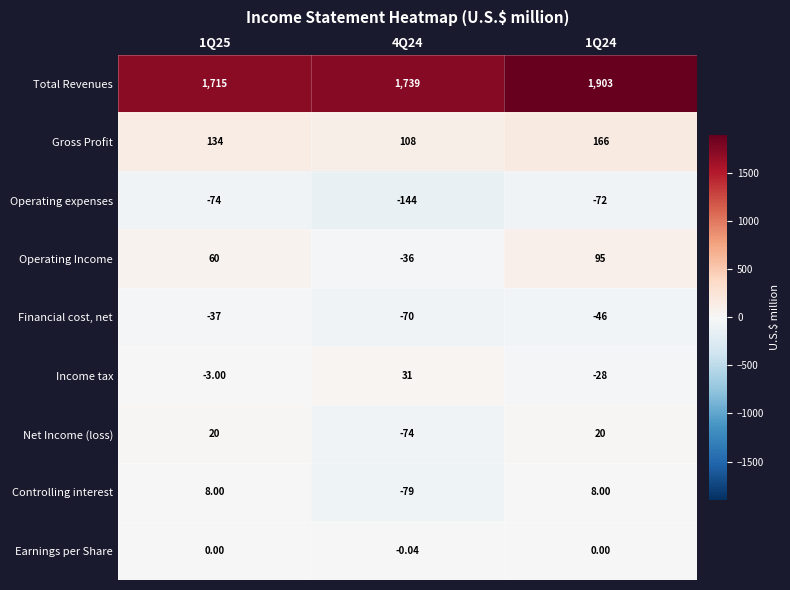

Rank the series by their maximum value, from highest to lowest.

Total Revenues, Gross Profit, Operating Income, Income tax, Net Income (loss), Controlling interest, Earnings per Share, Financial cost, net, Operating expenses